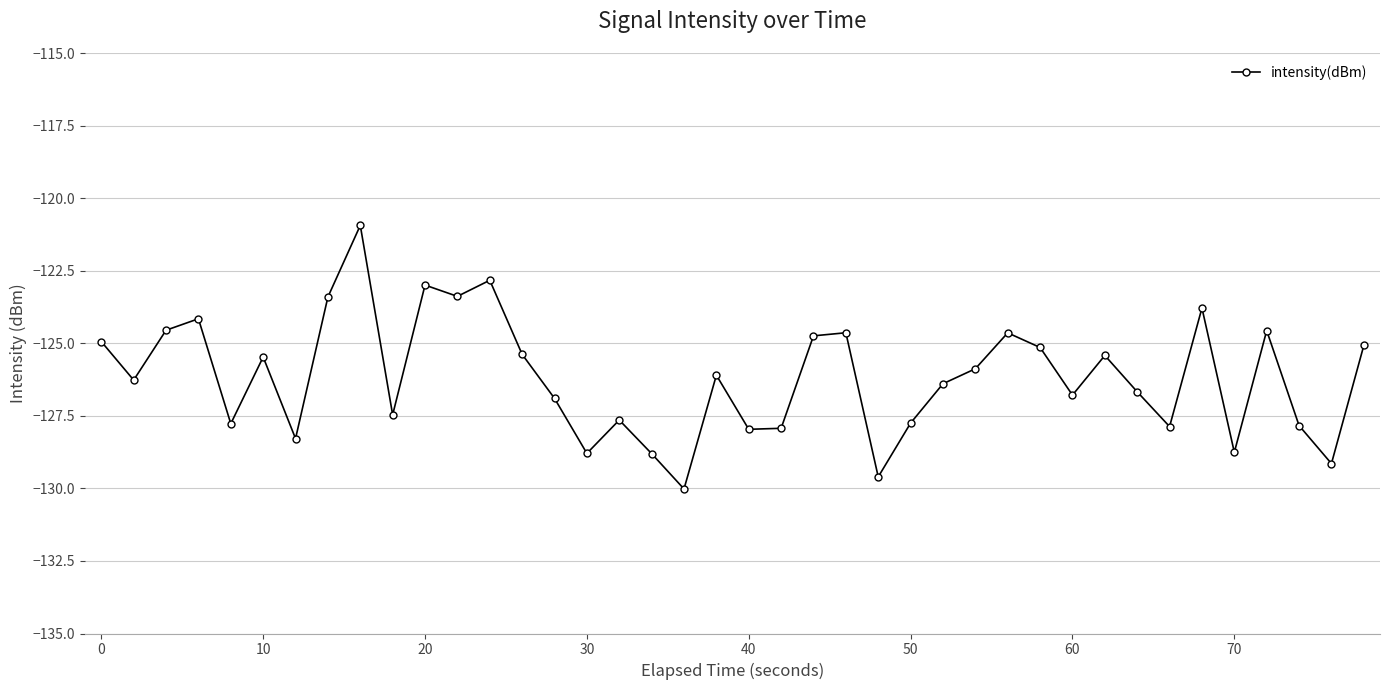

What is the sum of all values?

-5046.7